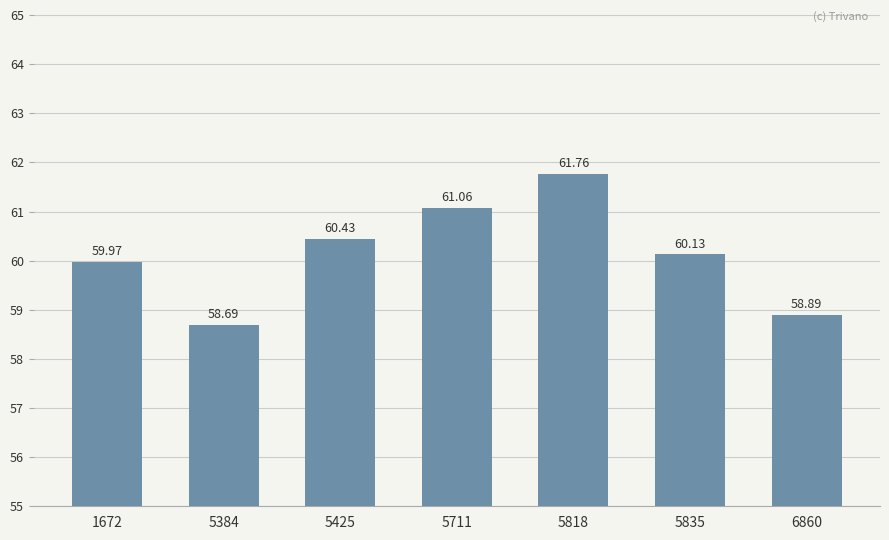

How many data points are less than 60?

3